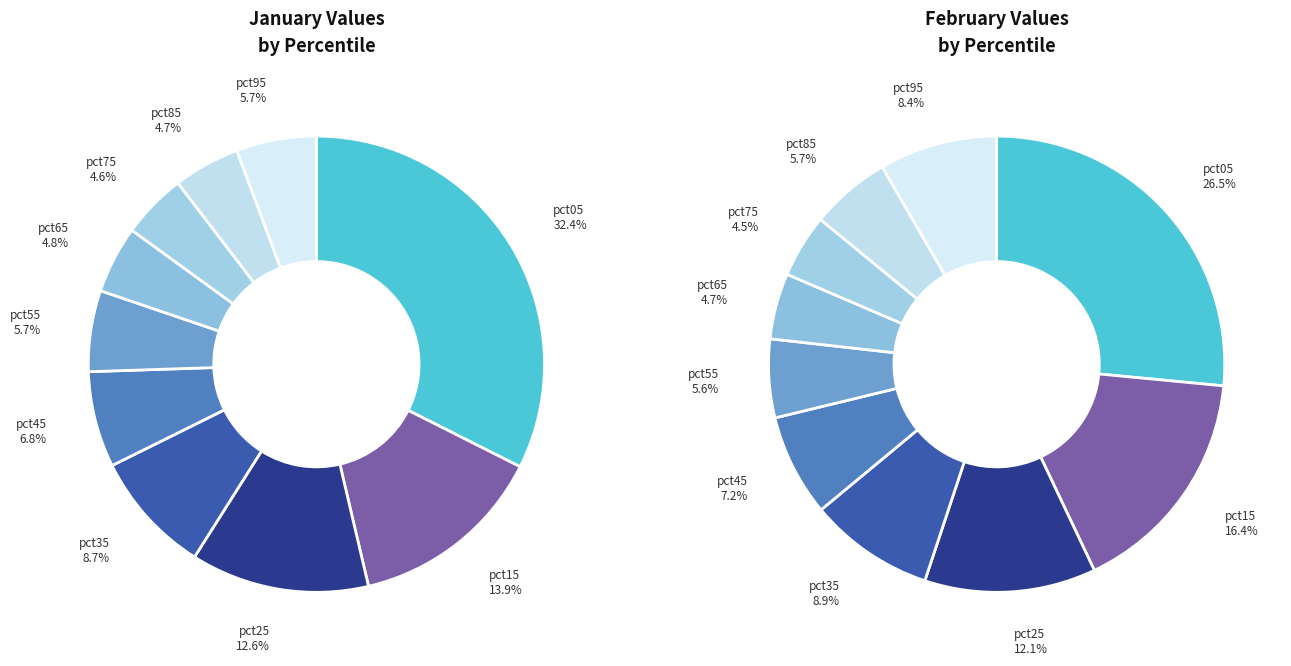

Is there any slice that represents more than half of the pie?

No